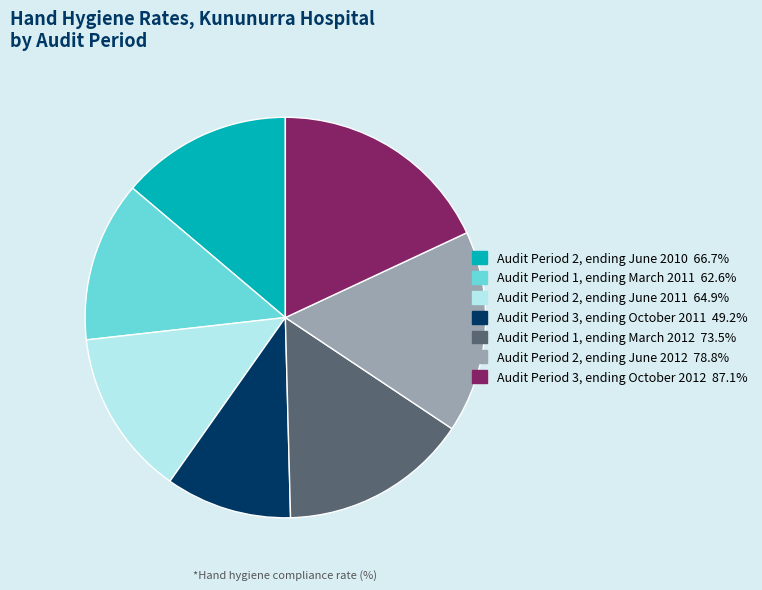

Is it true that Audit Period 2, ending June 2011 is 13% of the pie?

True